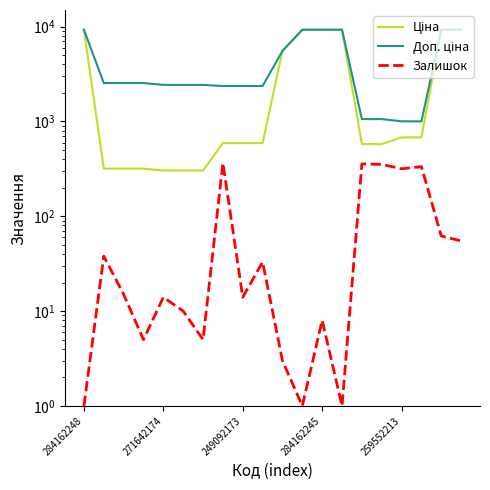

Where is Доп. ціна nearest to the value 5147?

10